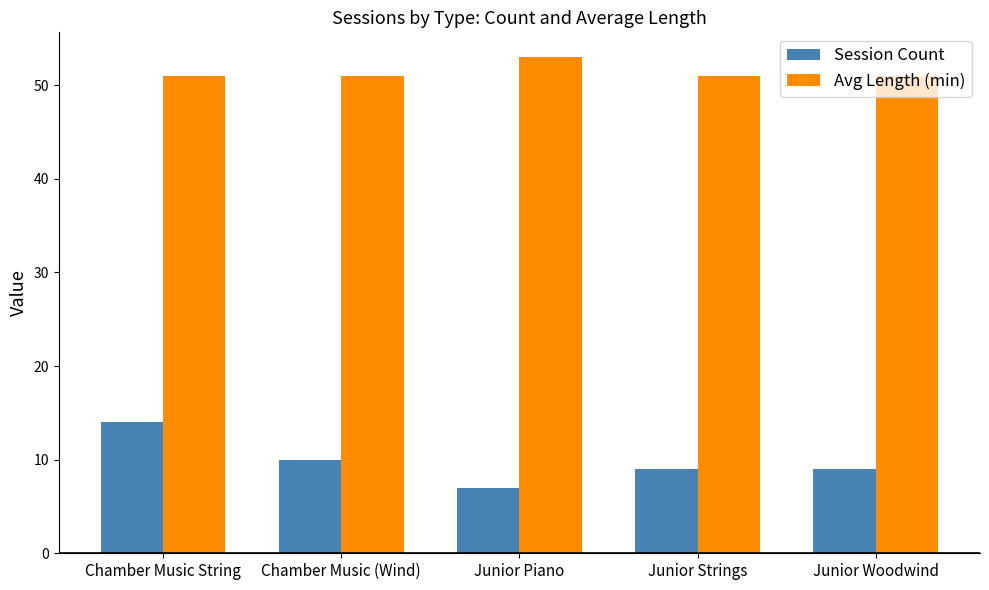

How many categories are shown in the chart?

5